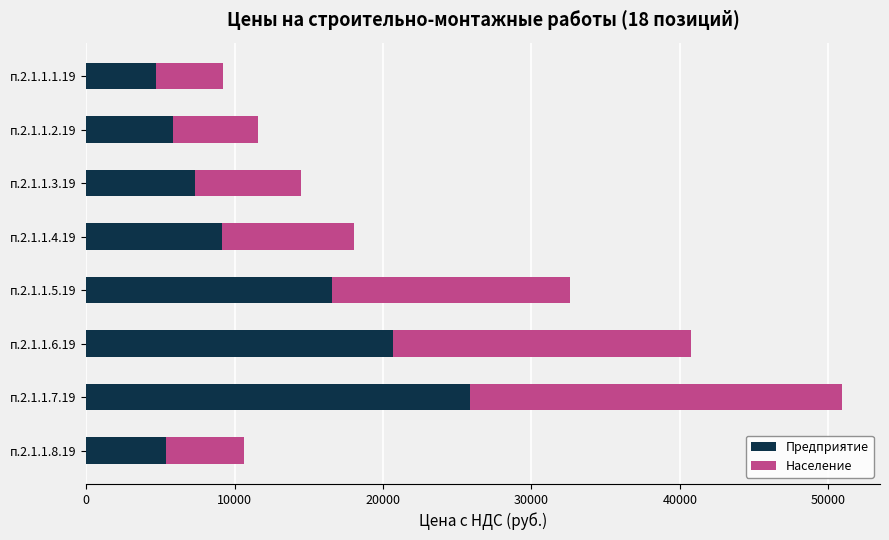

What is the total value across all series at п.2.1.1.5.19?

32605